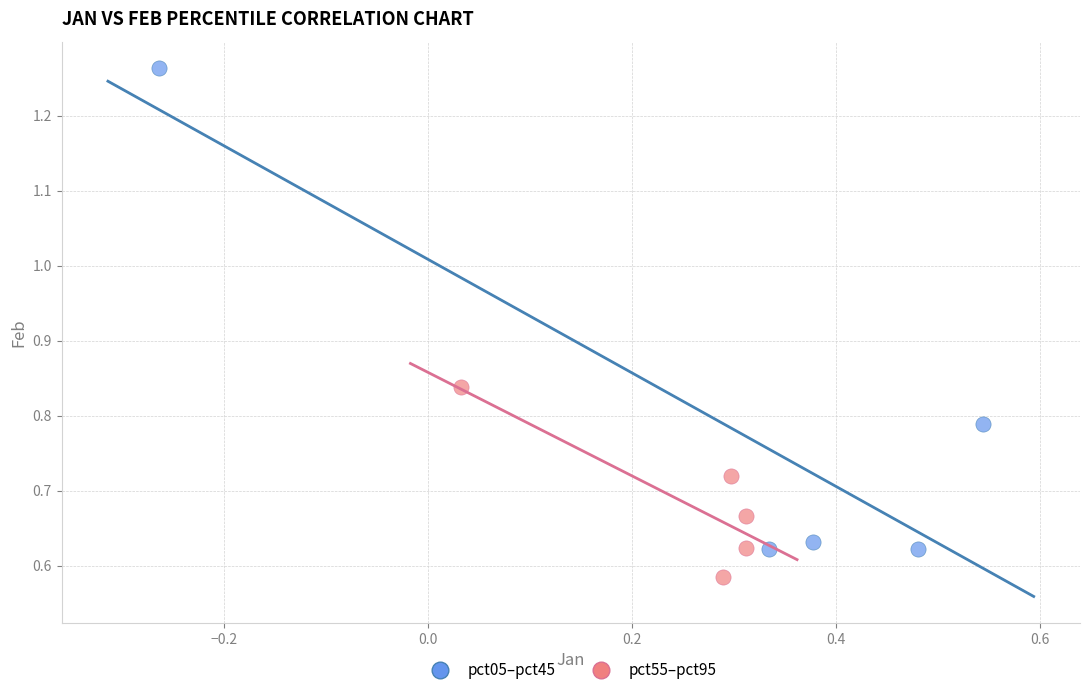

Which series has the widest spread of Y values?

pct05–pct45